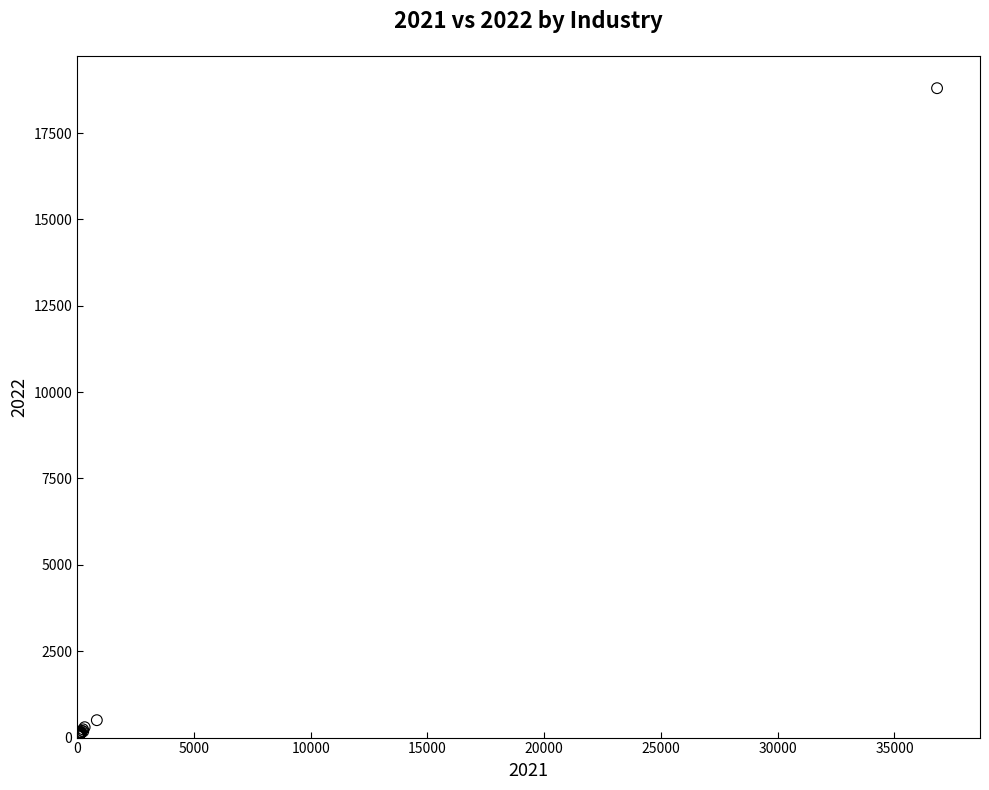

What Y value in the scatter plot is closest to 9416?

503.7